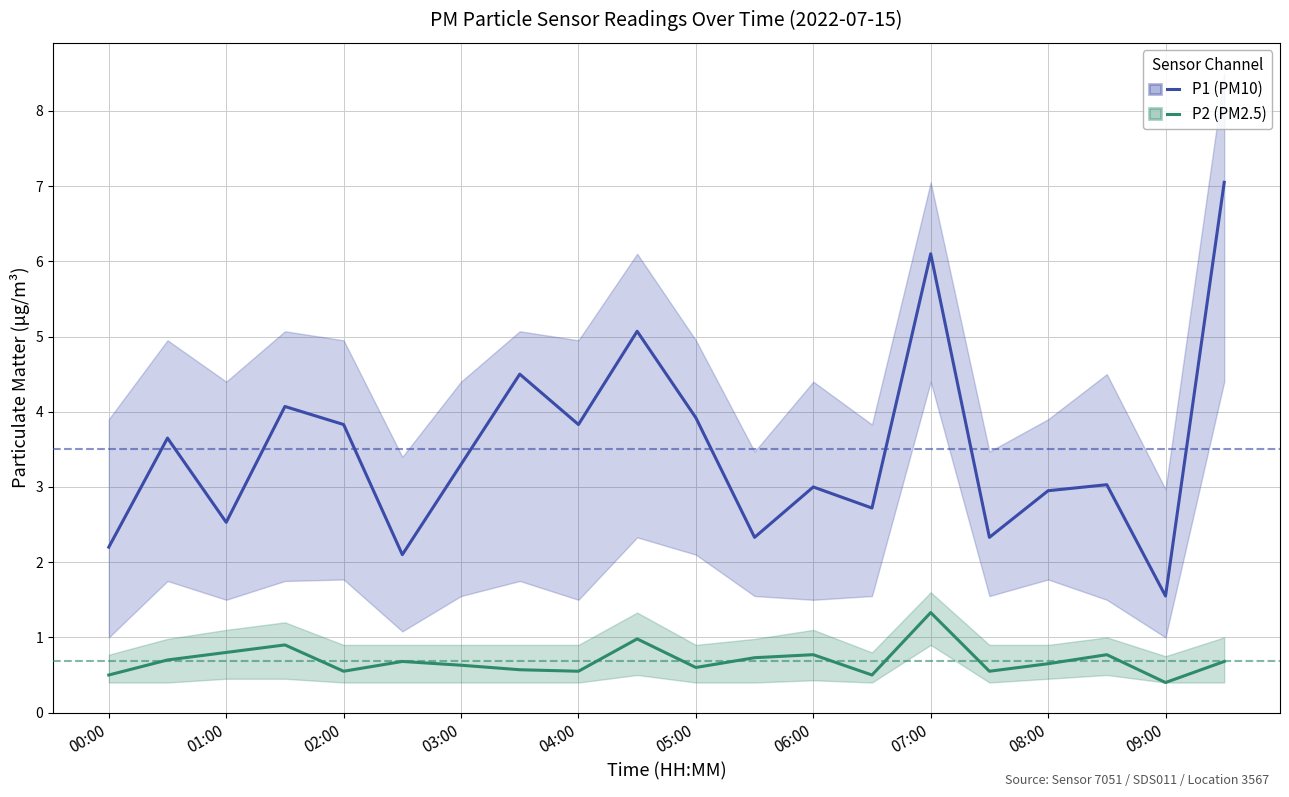

True or false: P2 has more than 2 interior local peaks.

True